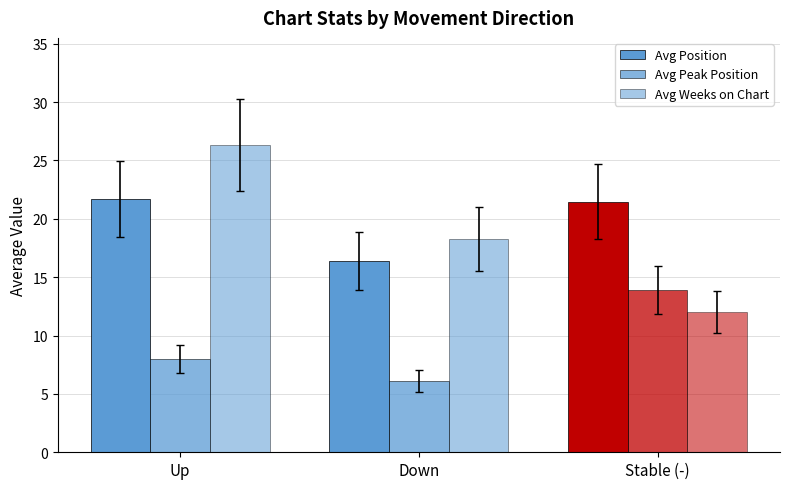

Count the number of categories in the chart.

3